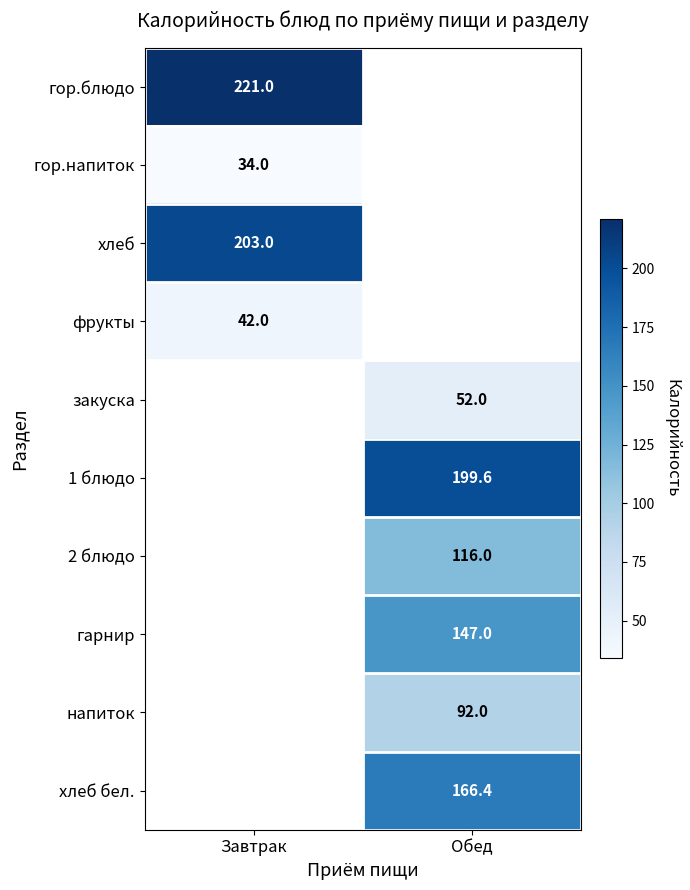

Is it true that гор.напиток equals 45.5 at Завтрак?

False